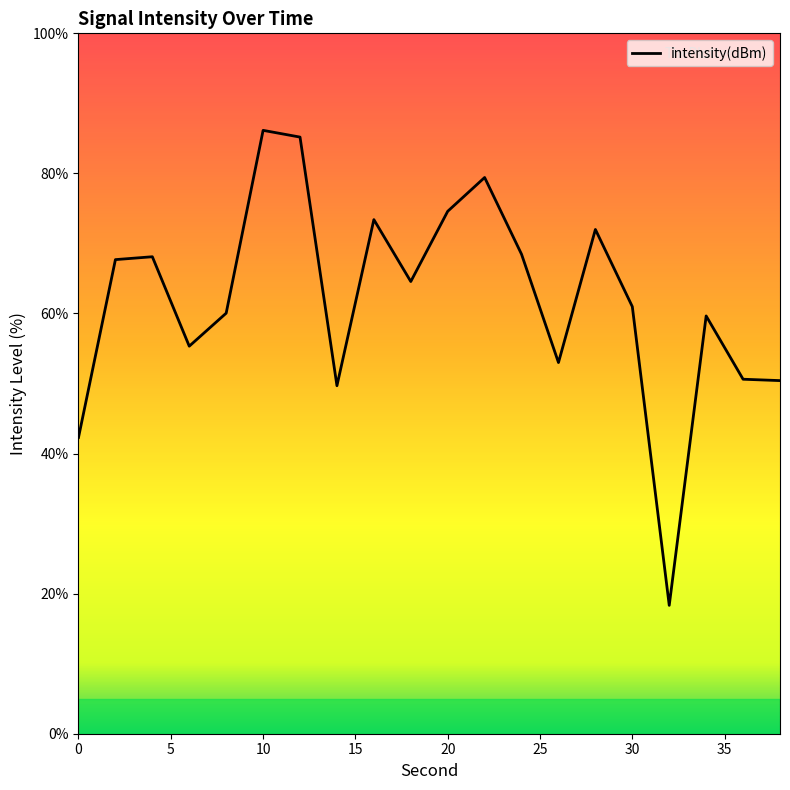

What is the difference between the second highest and second lowest values?

42.9